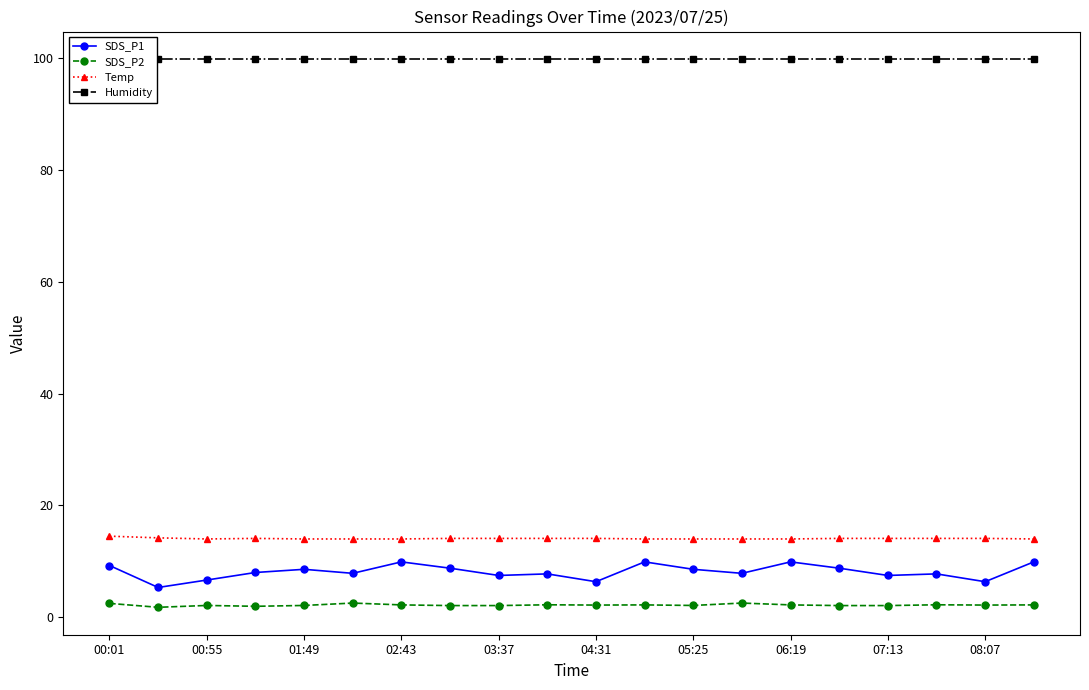

True or false: Temp and SDS_P2 intersect in this chart.

False